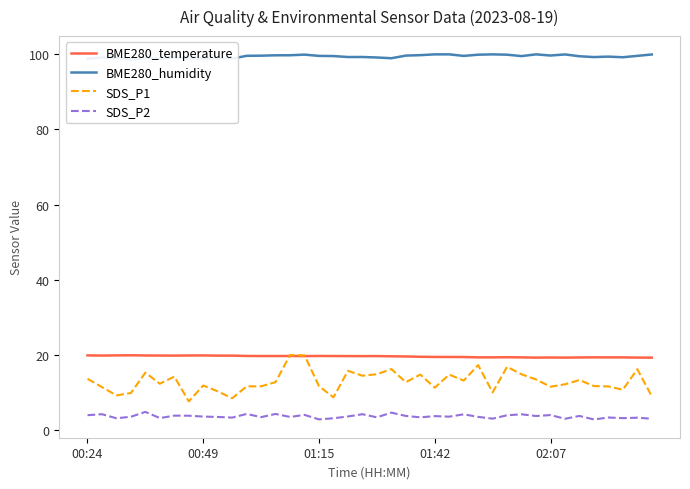

Count the number of categories in the chart.

40